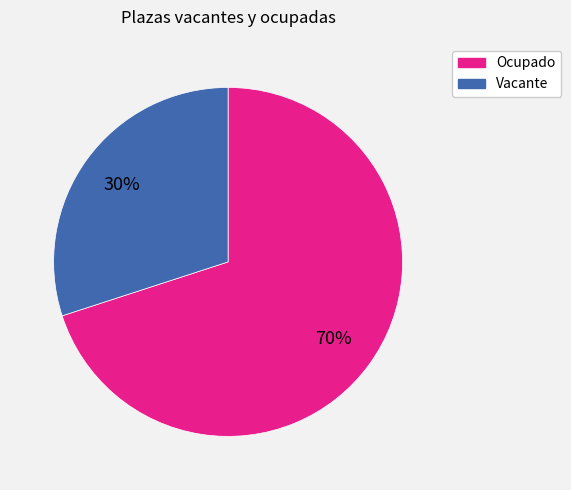

Which category has the biggest portion of the pie?

Ocupado